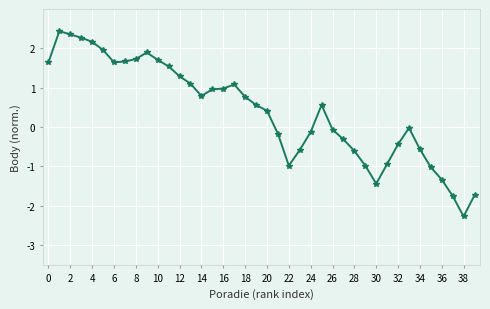

What is the minimum value shown in the chart?

-2.3